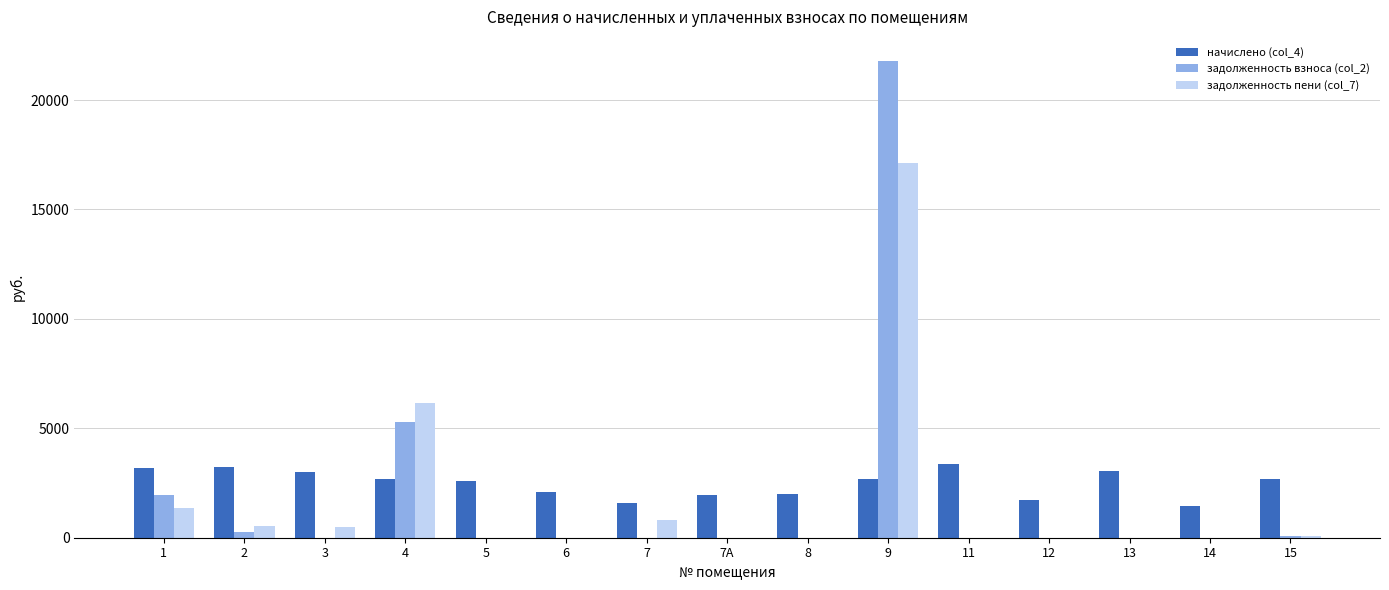

The value of начислено (col_4) at 14 is 1432.4. True or false?

True